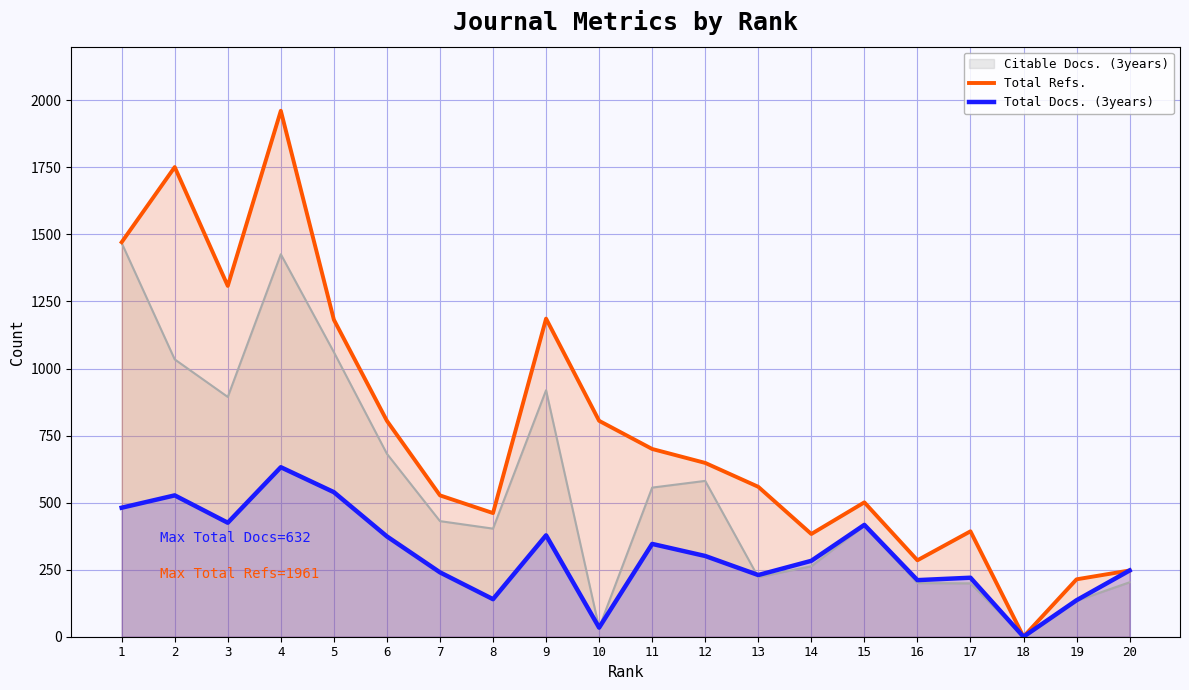

Which has a higher value, 20 or 11?

11